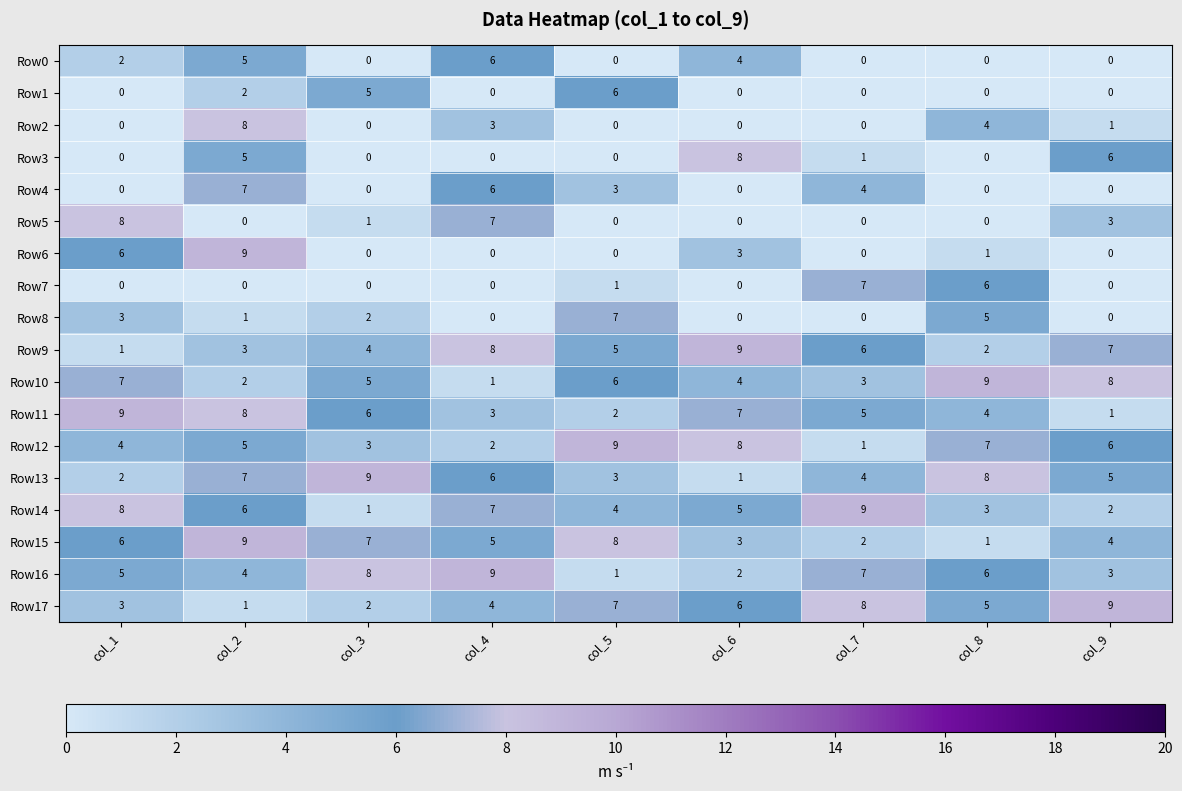

What is the difference between the maximum and minimum values in the Row13 series?

8